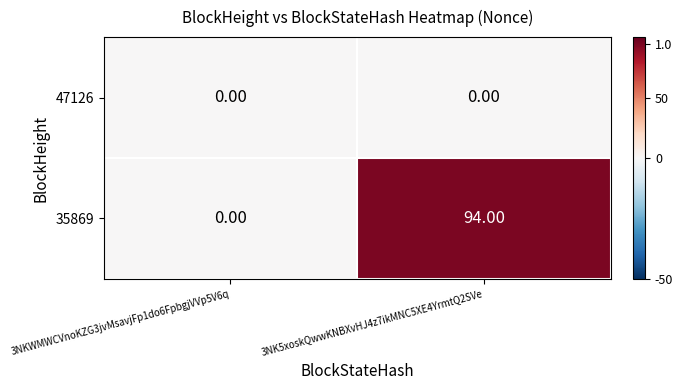

Which series has the largest total across all categories?

35869